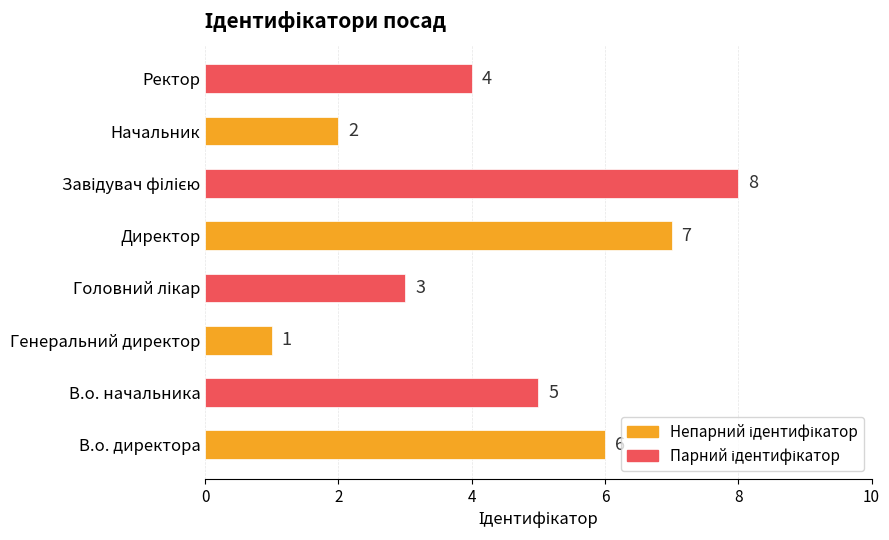

Which label corresponds to the smallest value in the chart?

Генеральний директор